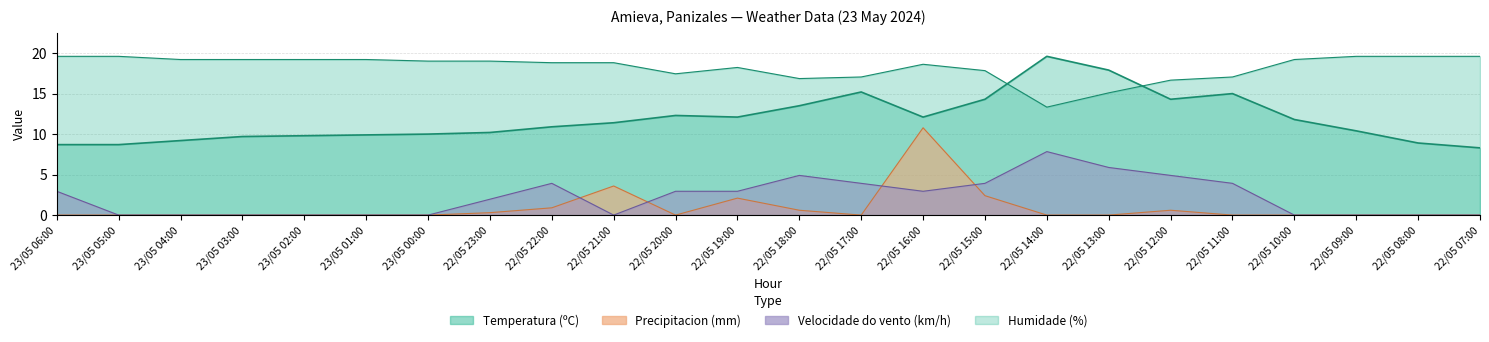

At which category is the sum across all series the highest?

22/05 16:00